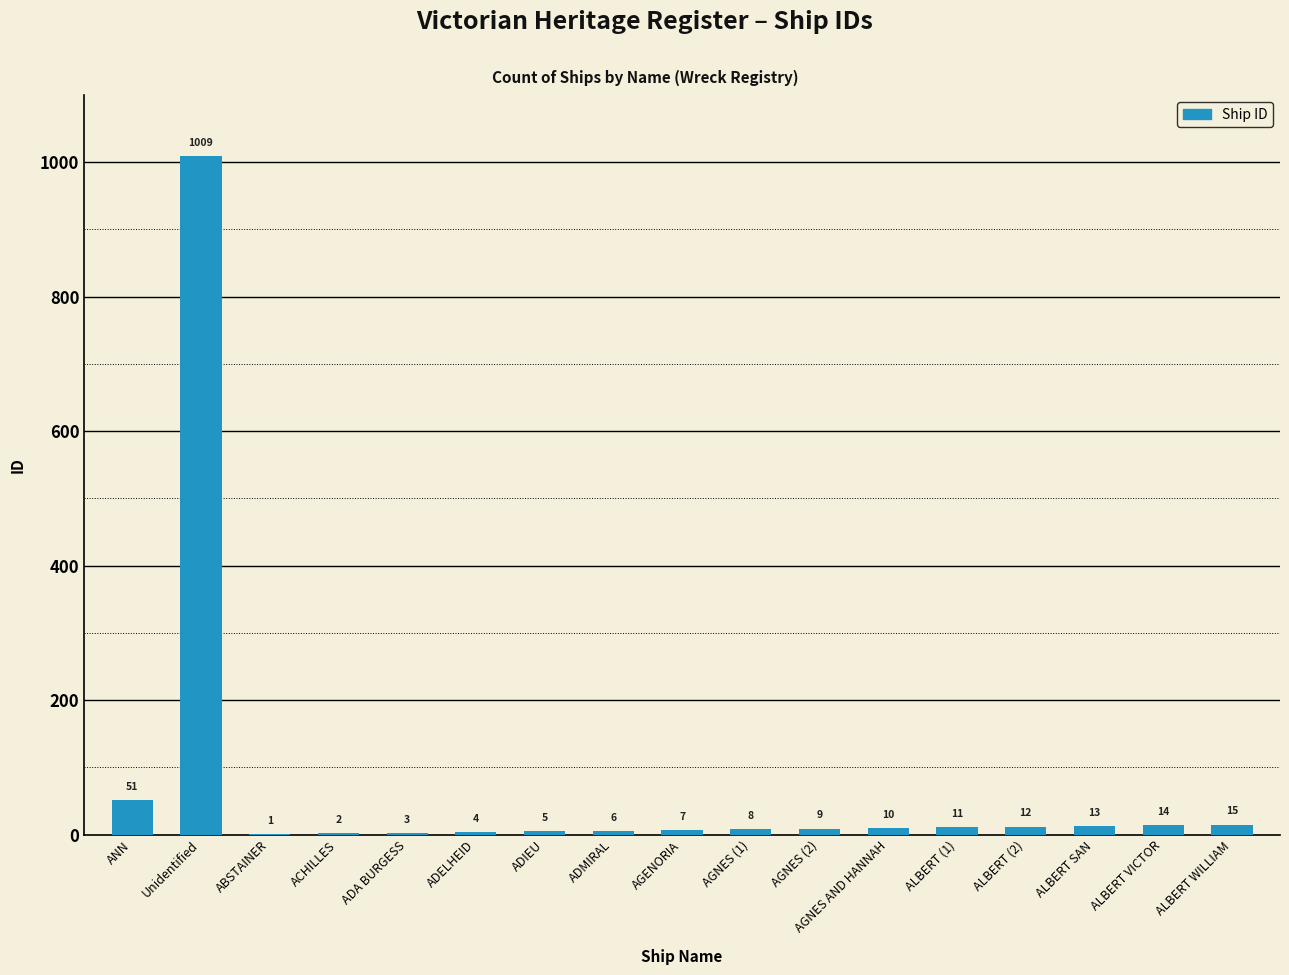

At which category does the chart reach its peak across all series?

Unidentified